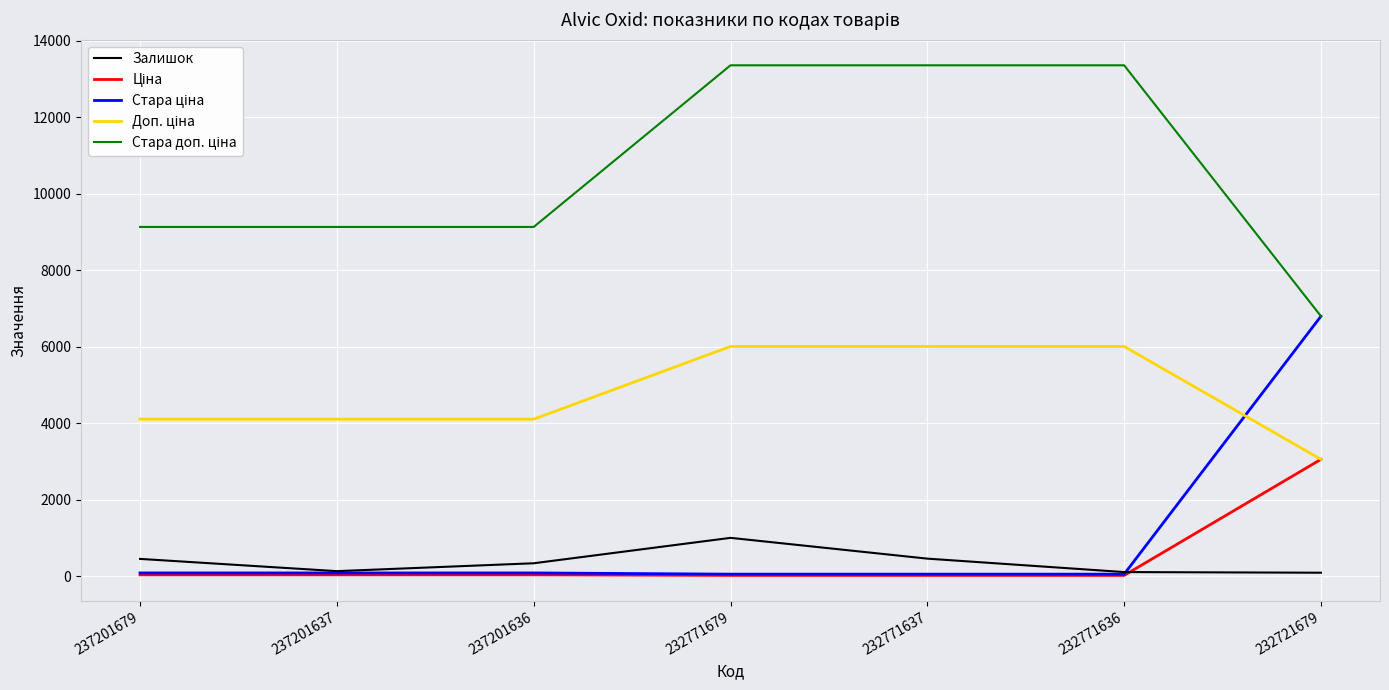

Which category has the highest value in the Залишок series?

232771679